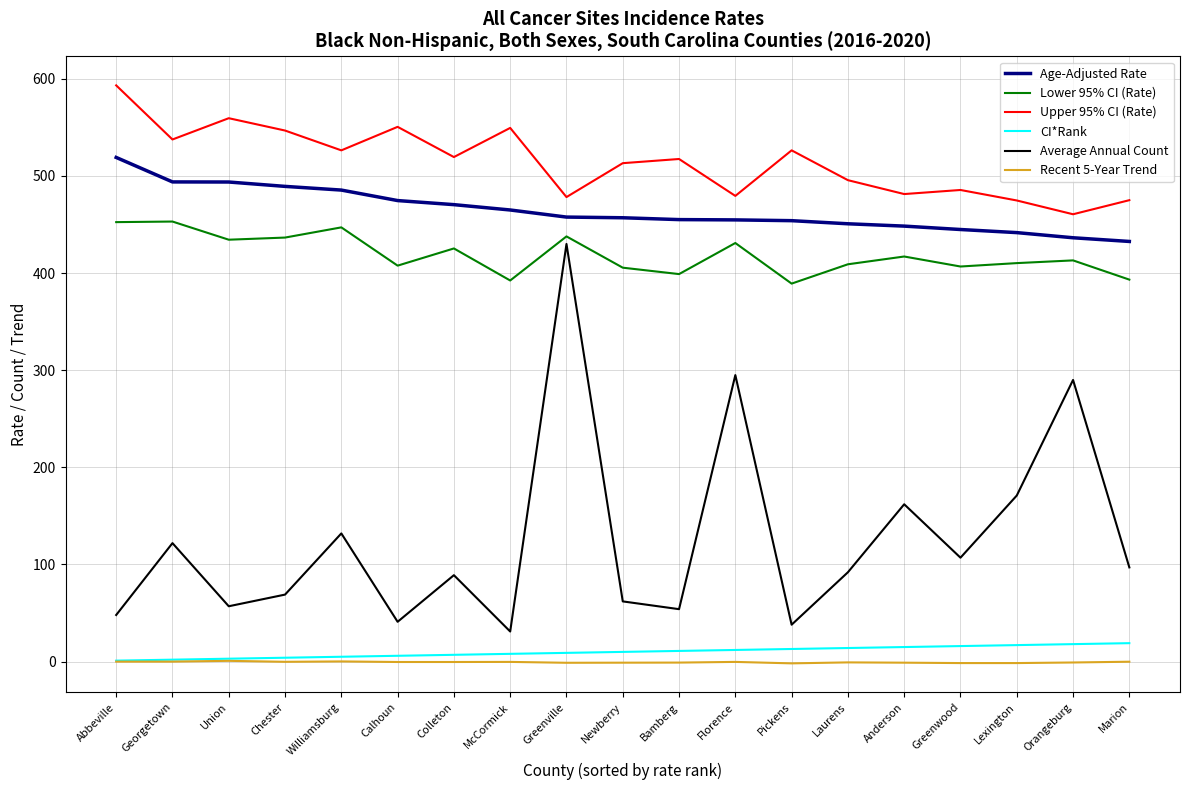

True or false: Lower 95% CI (Rate) has a value of 405.6 at Newberry.

True